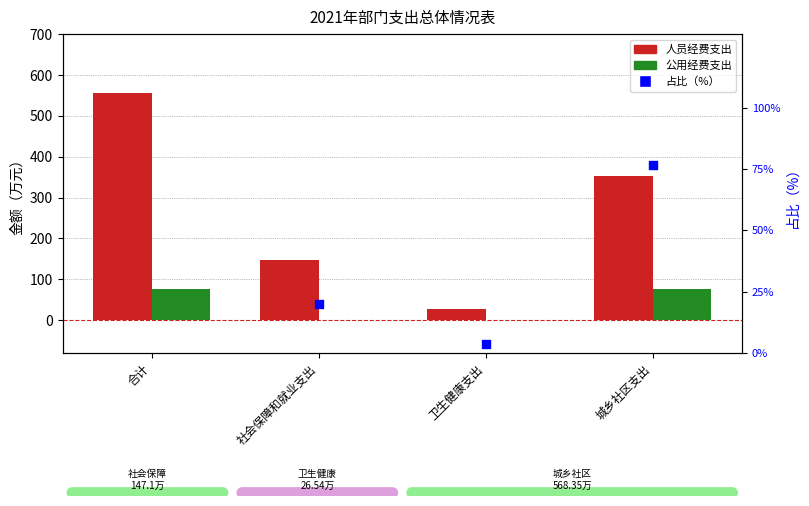

At how many categories does at least one series exceed 27?

3